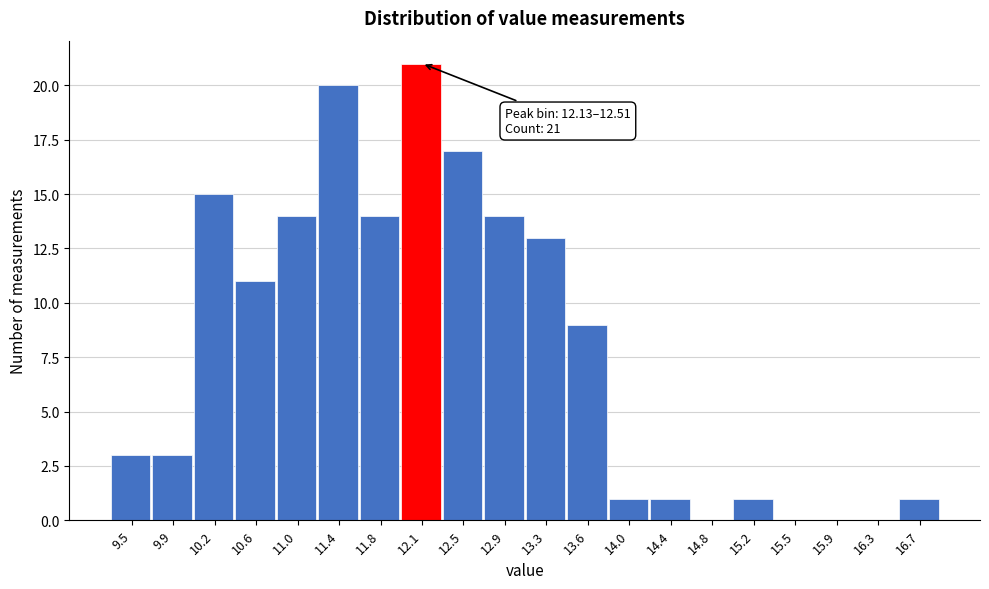

Reading left to right, what are all the values shown in this chart?

9.5=3	9.9=3	10.2=15	10.6=11	11.0=14	11.4=20	11.8=14	12.1=21	12.5=17	12.9=14	13.3=13	13.6=9	14.0=1	14.4=1	14.8=0	15.2=1	15.5=0	15.9=0	16.3=0	16.7=1